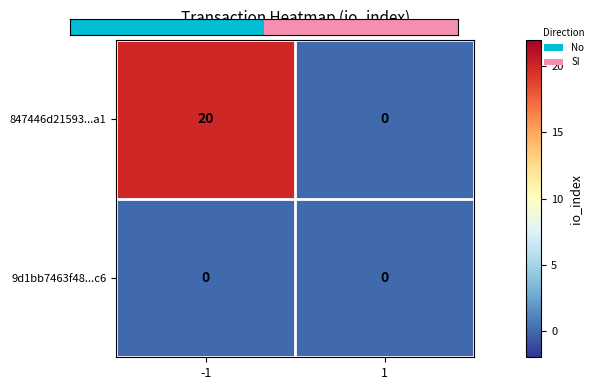

List the labels in order of 847446d21593...a1 value, largest first.

-1, 1